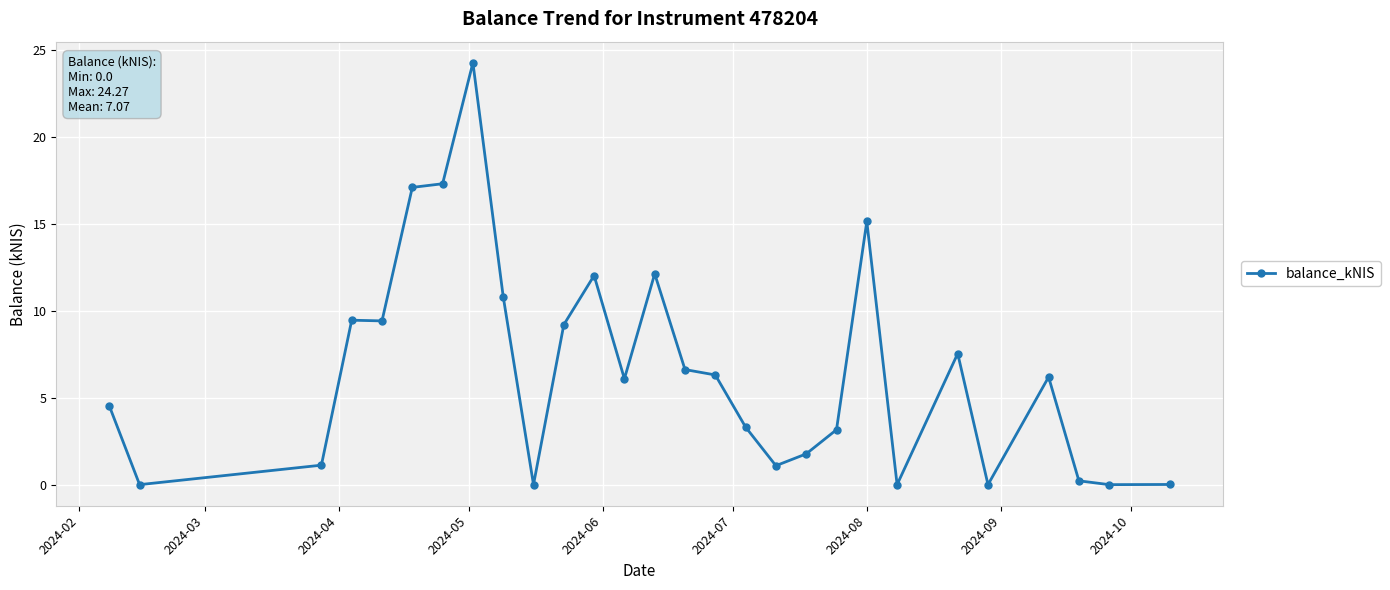

How many distinct data groups are displayed?

1